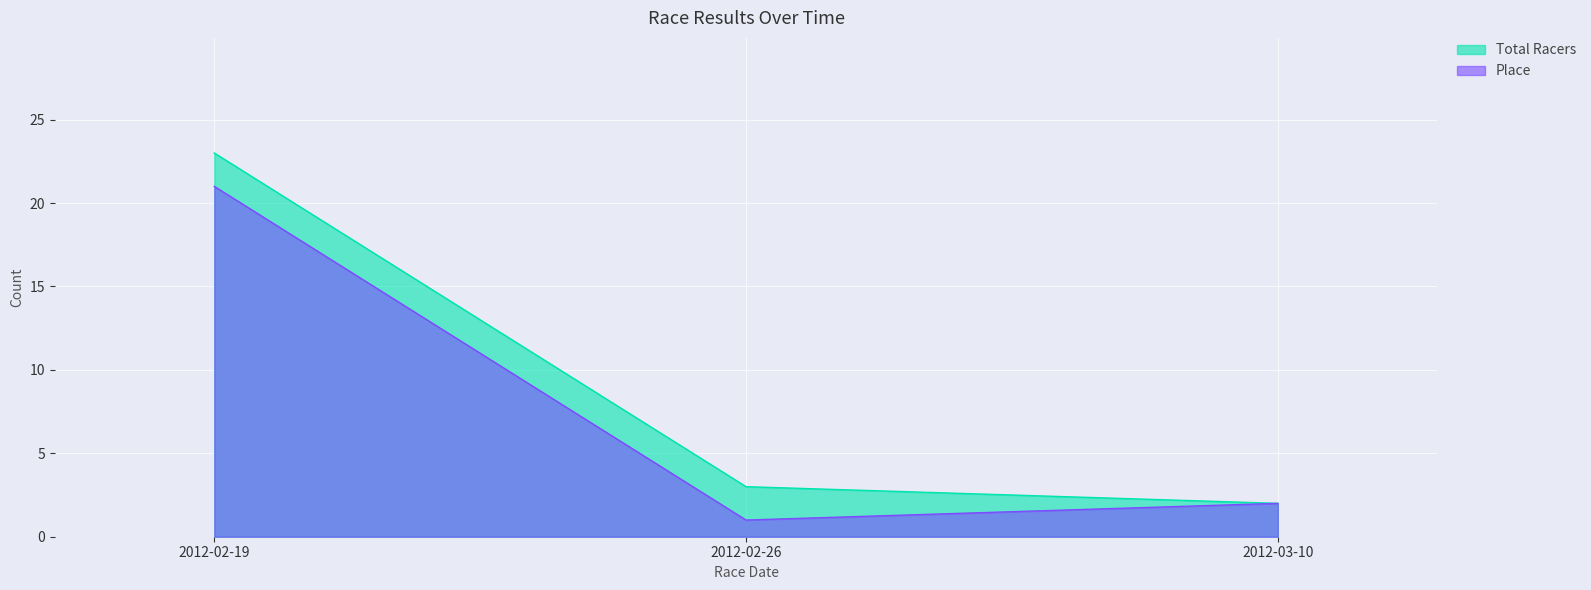

At which label is Place closest to 11?

2012-03-10